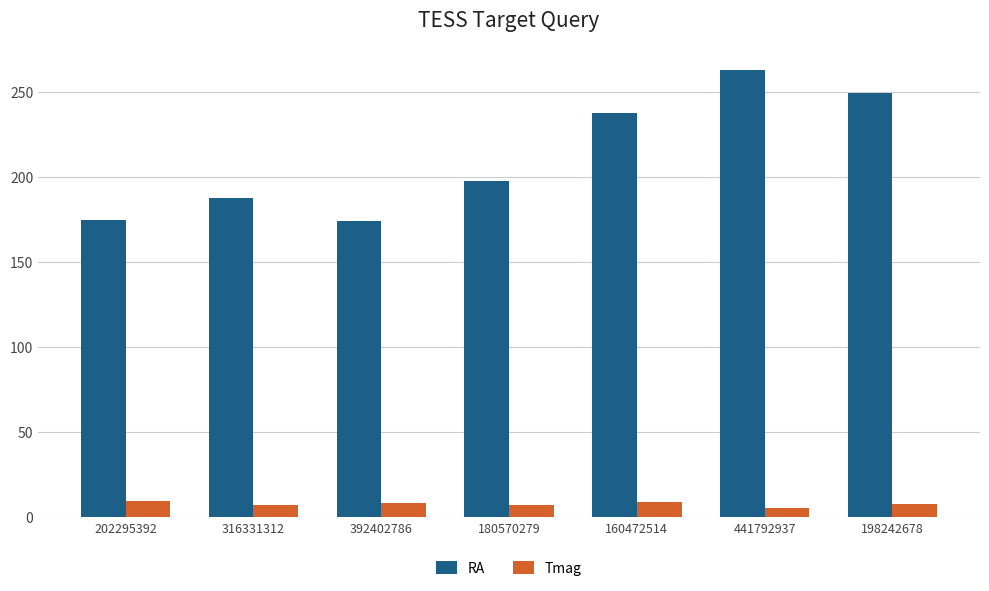

Which series has the largest total across all categories?

RA